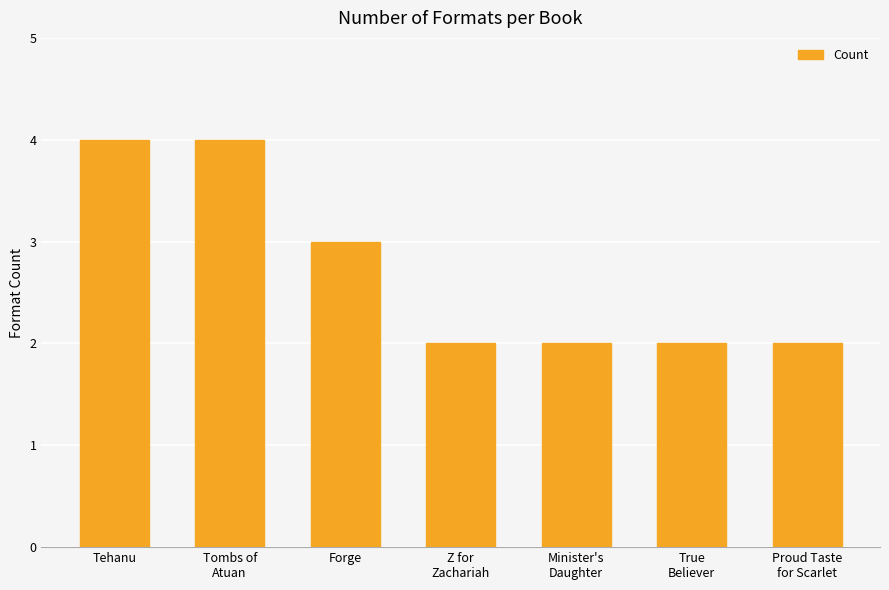

Between Tehanu and Forge, which is larger?

Tehanu